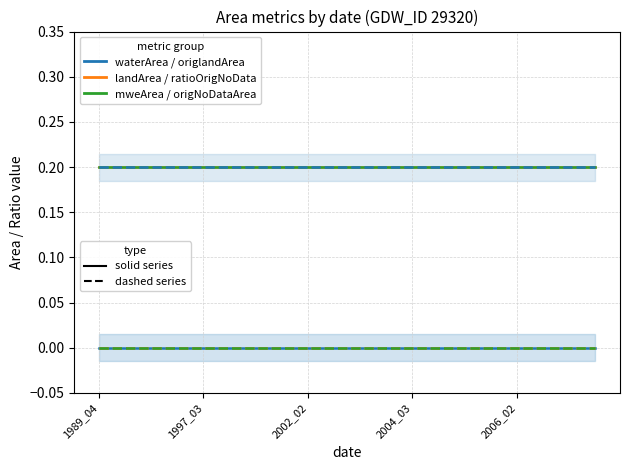

What is the spread (max minus min) of values at 19?

0.2